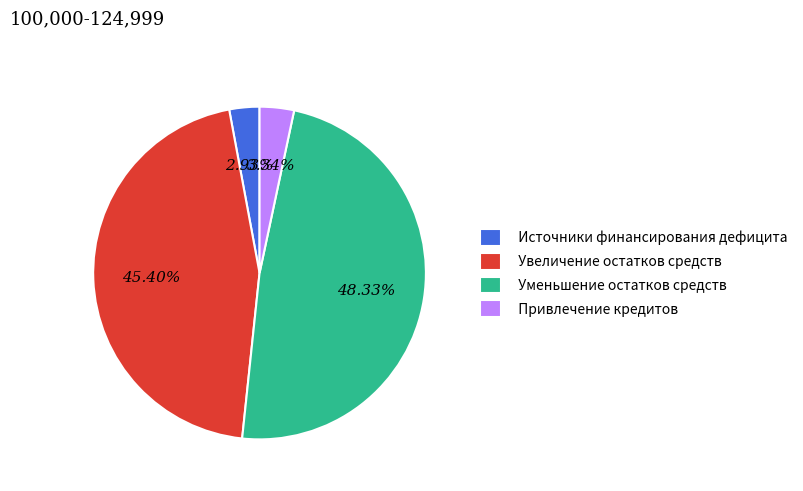

Between Уменьшение остатков средств and Источники финансирования дефицита, which is larger?

Уменьшение остатков средств